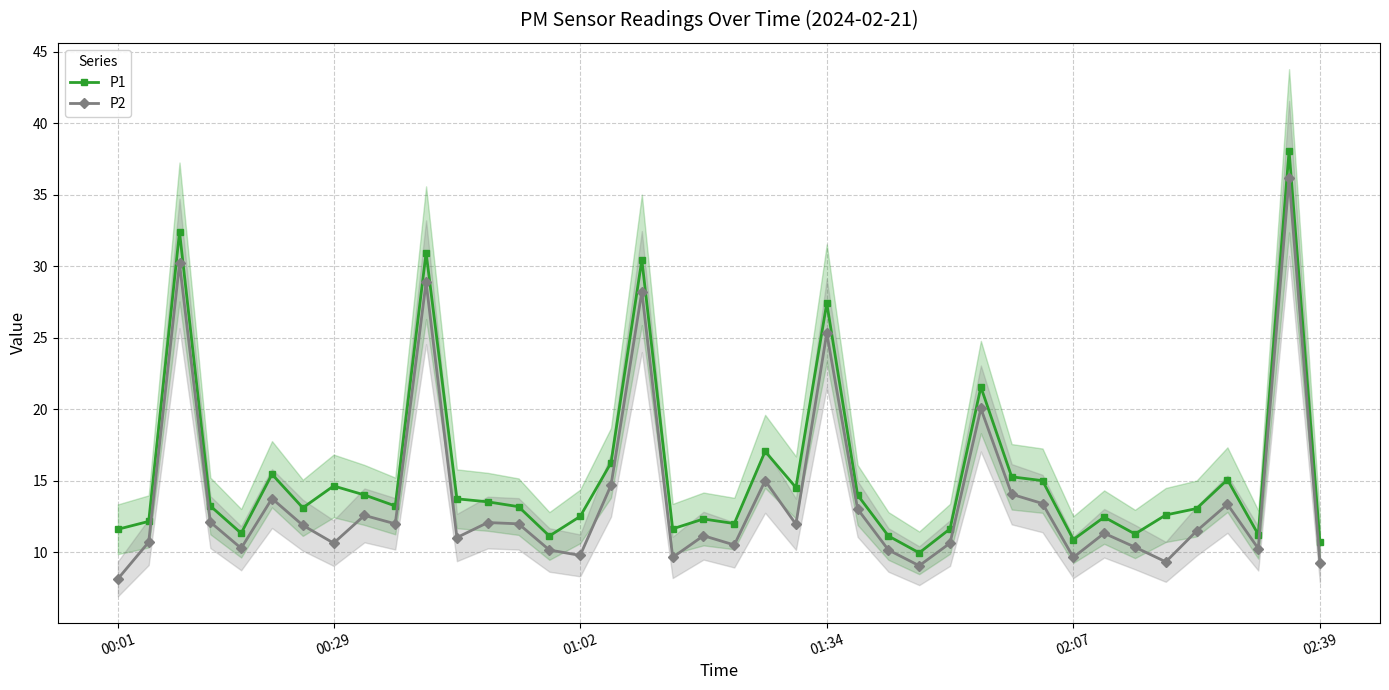

True or false: P2 and P1 cross at least once.

False